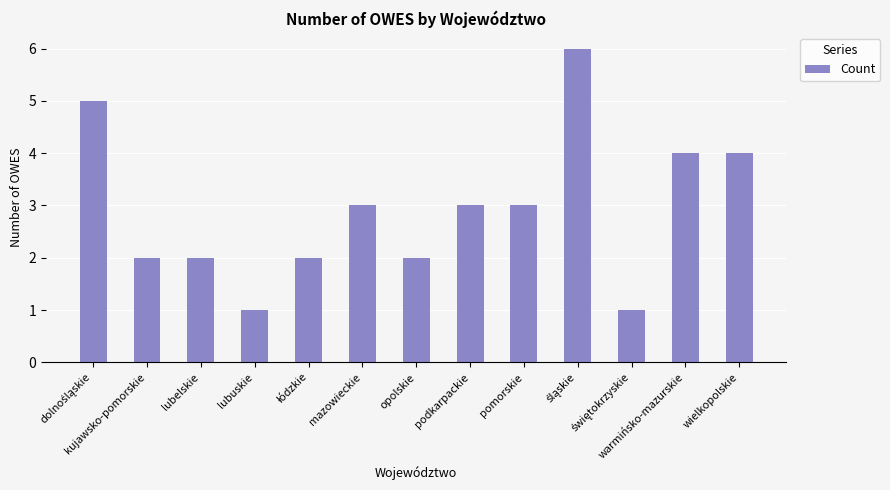

What is the maximum value shown in the chart?

6